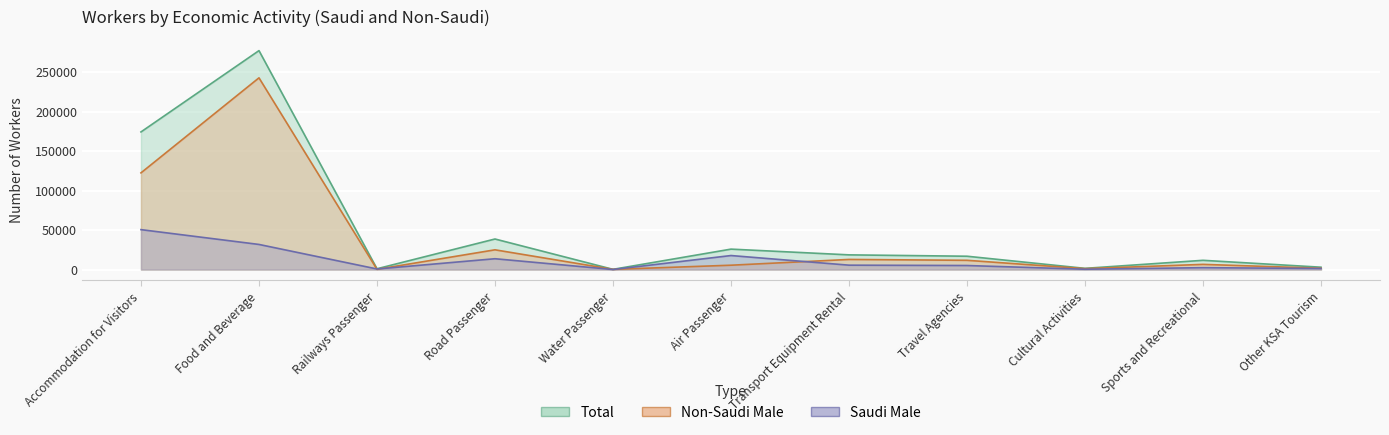

True or false: Non-Saudi Male and Total cross at least once.

False